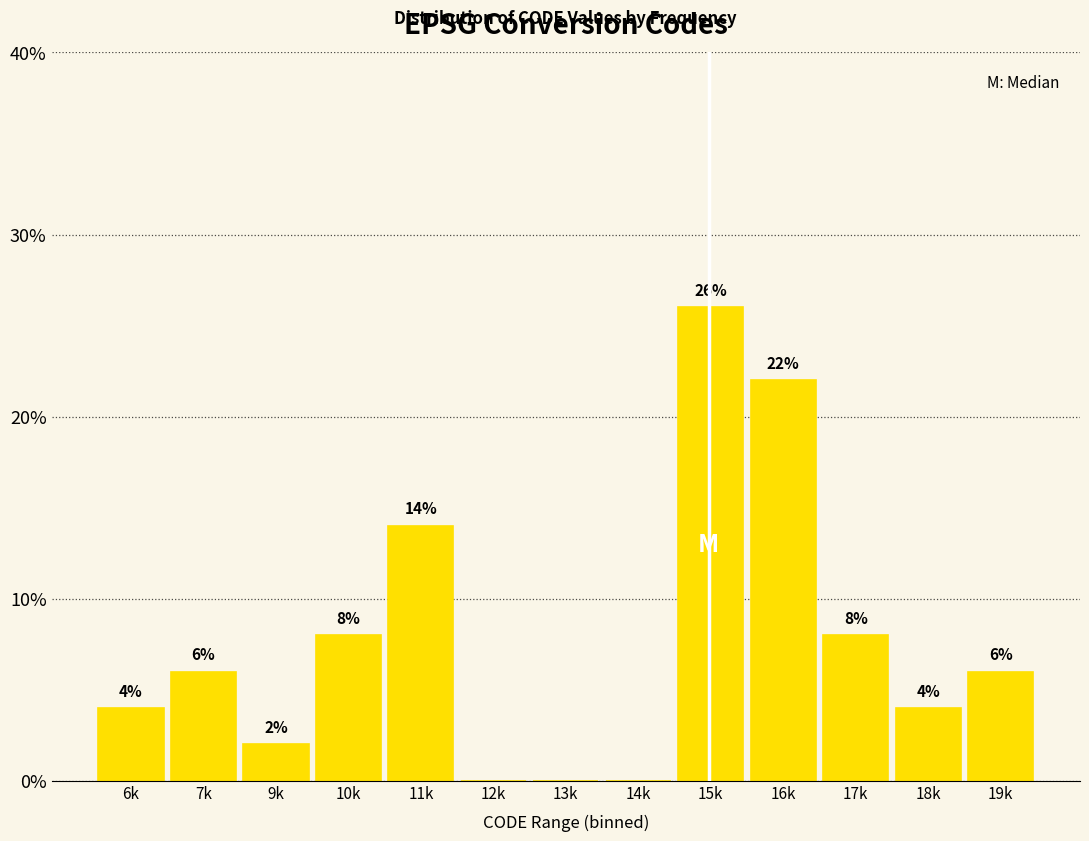

Reading left to right, list all the values displayed in this chart.

6k=4.0	7k=6.0	9k=2.0	10k=8.0	11k=14.0	12k=0.0	13k=0.0	14k=0.0	15k=26.0	16k=22.0	17k=8.0	18k=4.0	19k=6.0